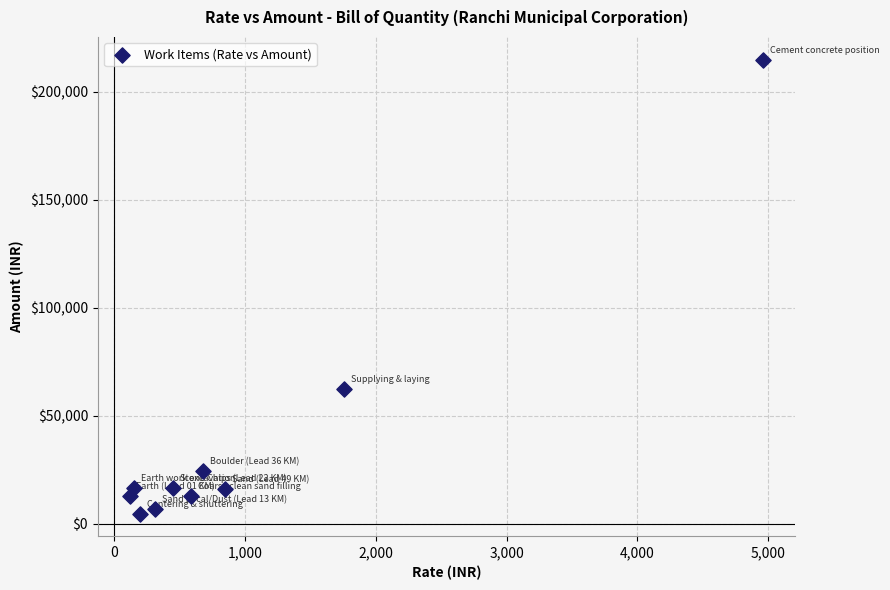

What is the average X value?

1006.0